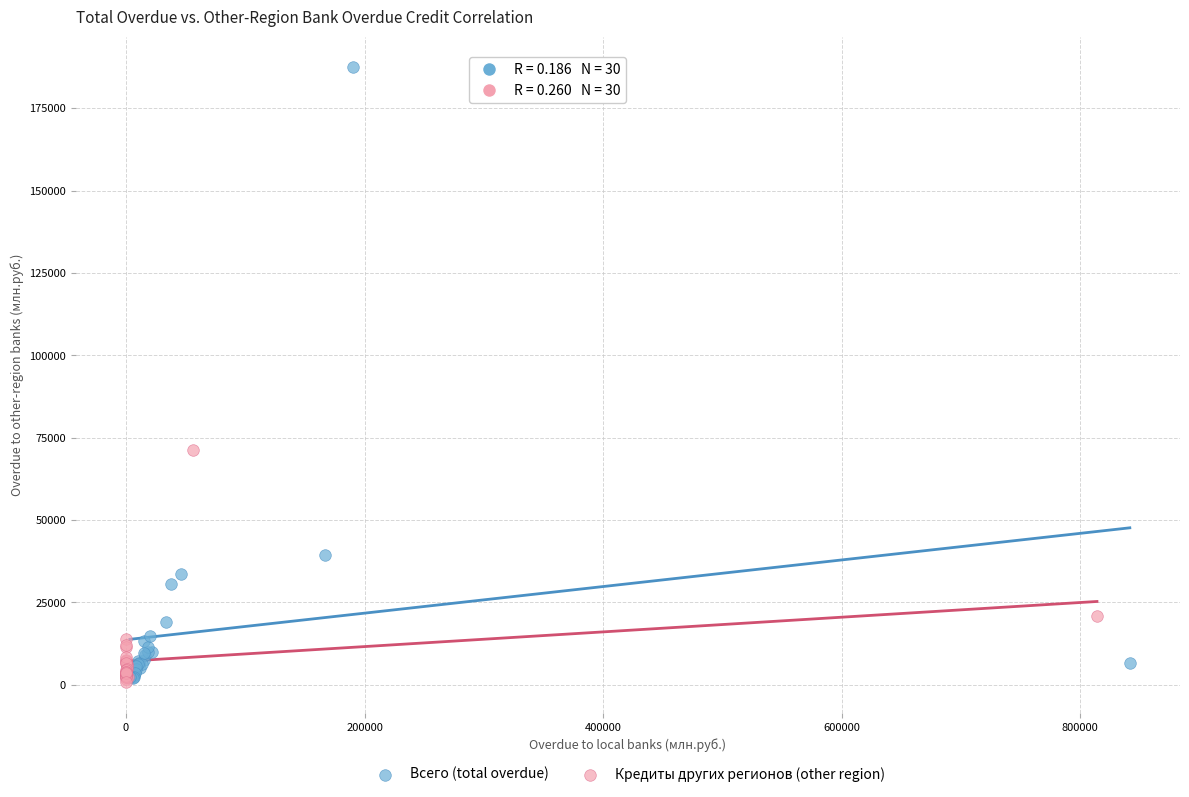

Which series has the largest Y range (max minus min)?

Всего (total overdue)